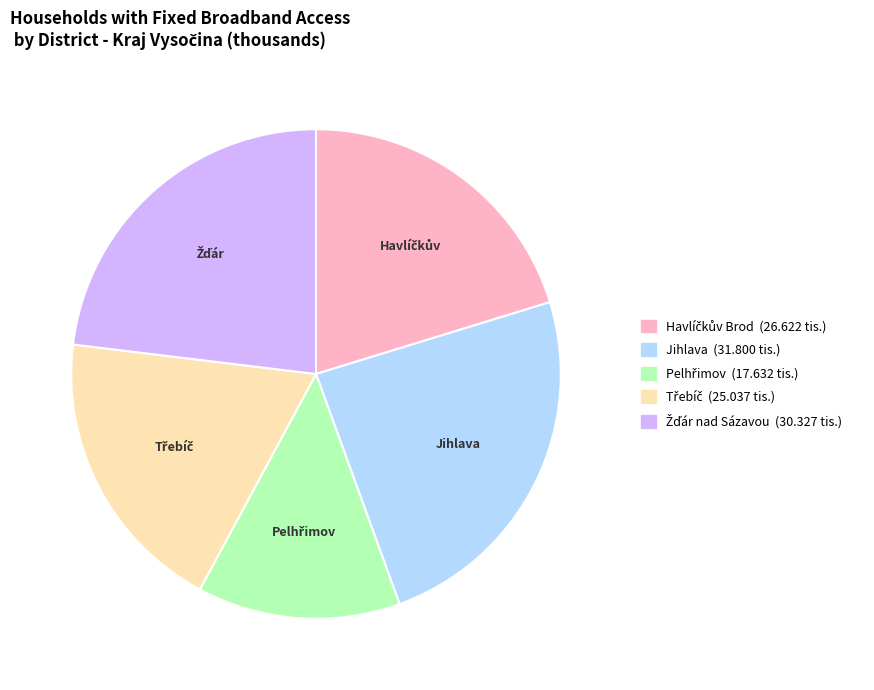

The Jihlava slice represents 24% of the pie. True or false?

True